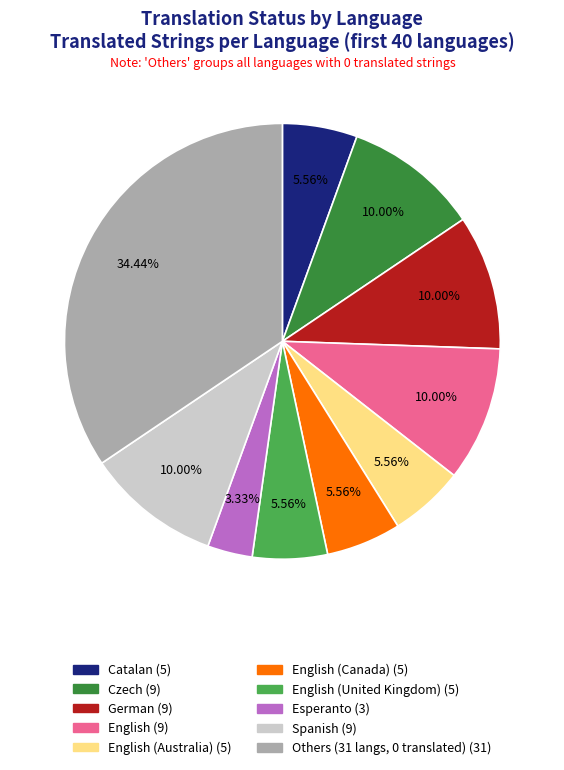

Is there a majority slice in this chart?

No